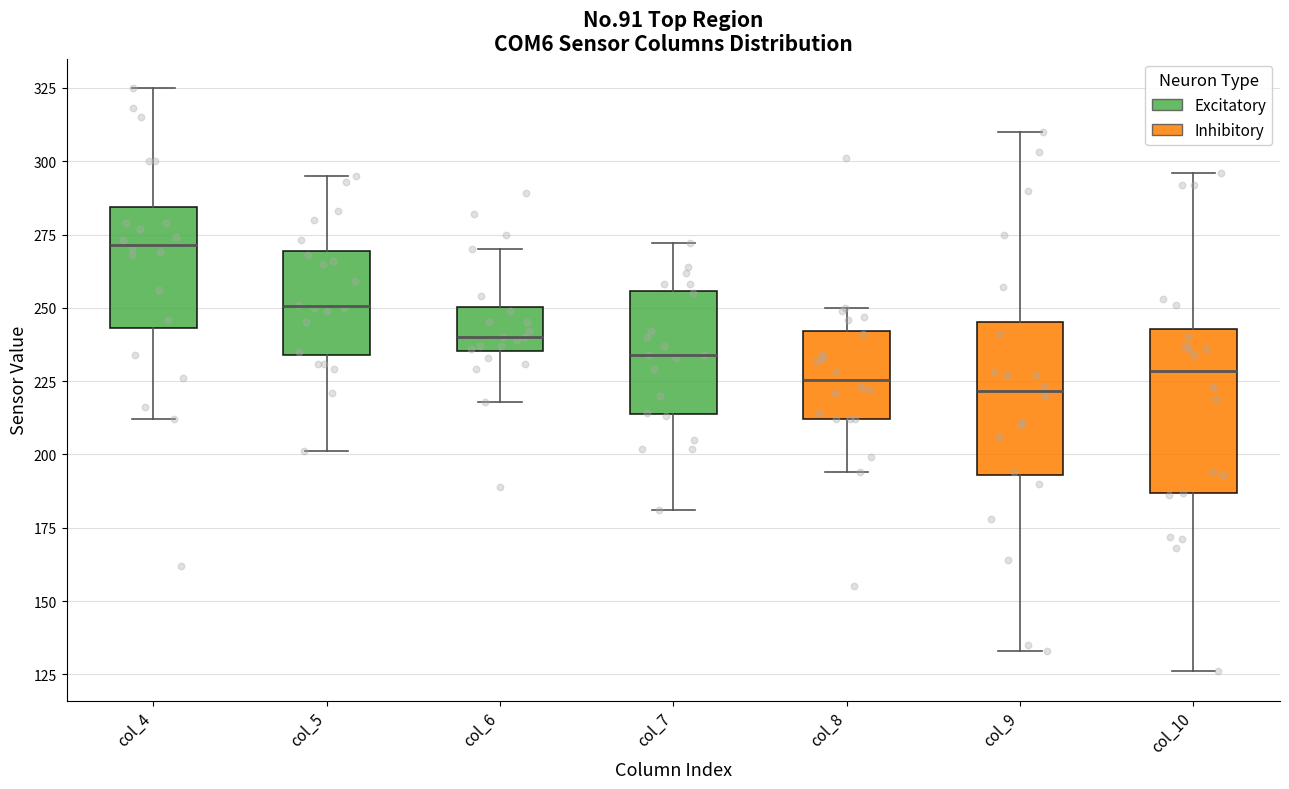

Where is the lower edge of the box for col_6 on the y-axis? The values are not printed on the chart, so give them approximately, as read against the axis.

235